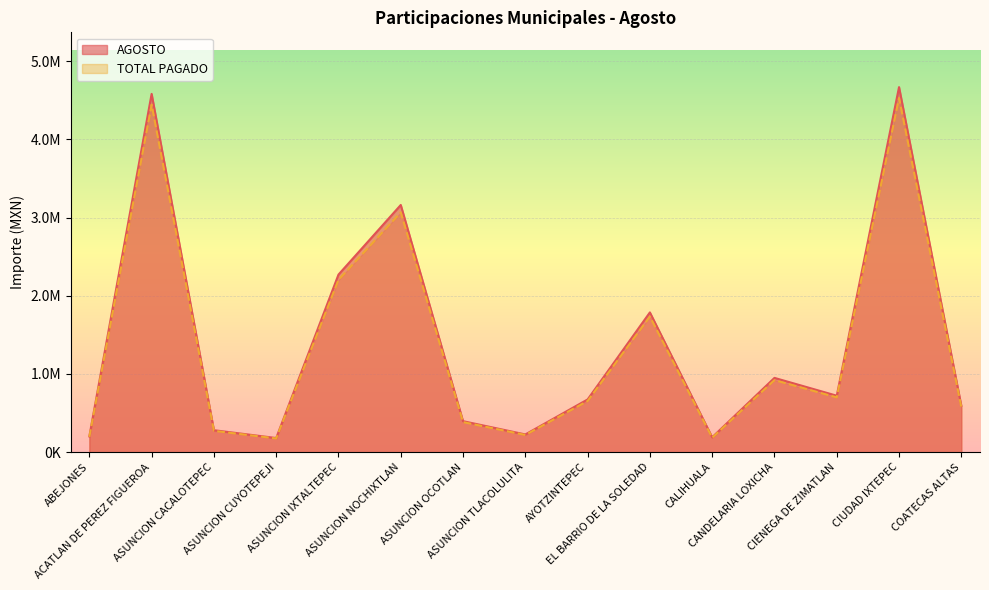

True or false: TOTAL PAGADO and AGOSTO intersect in this chart.

False